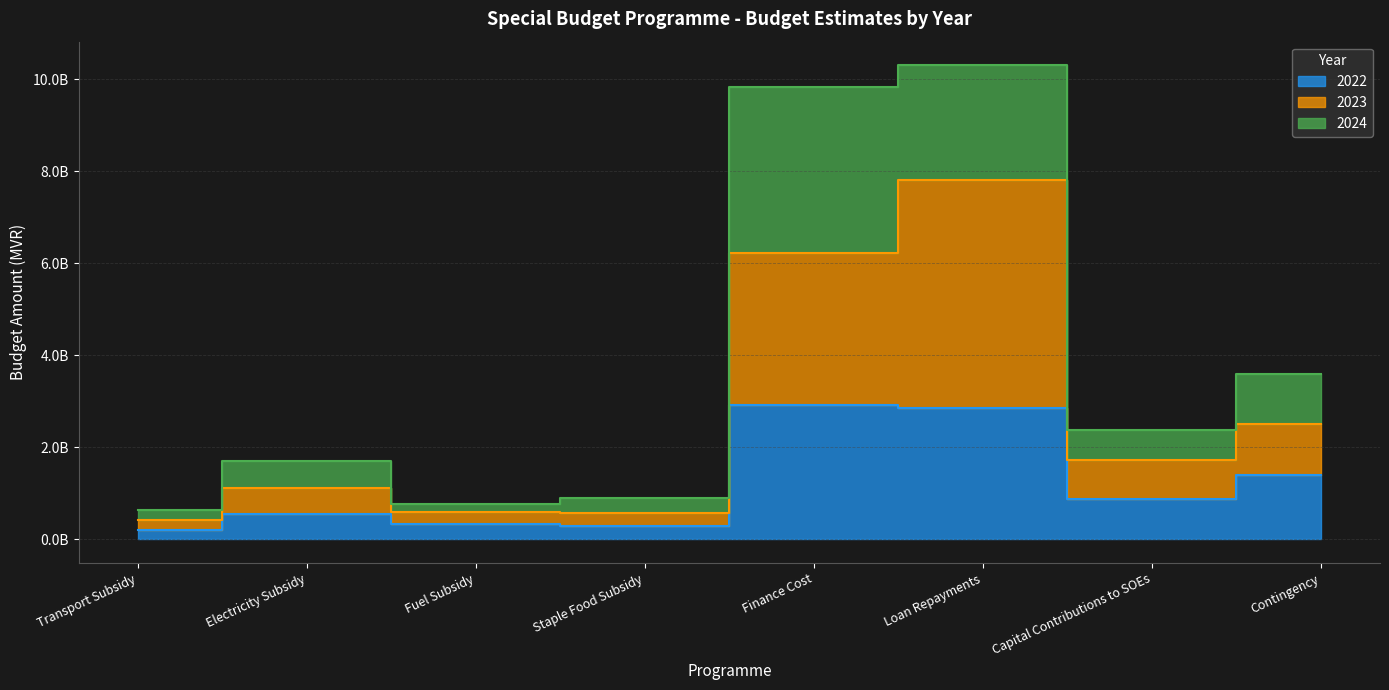

The 2023 series shows 581013934 at Staple Food Subsidy. True or false?

True